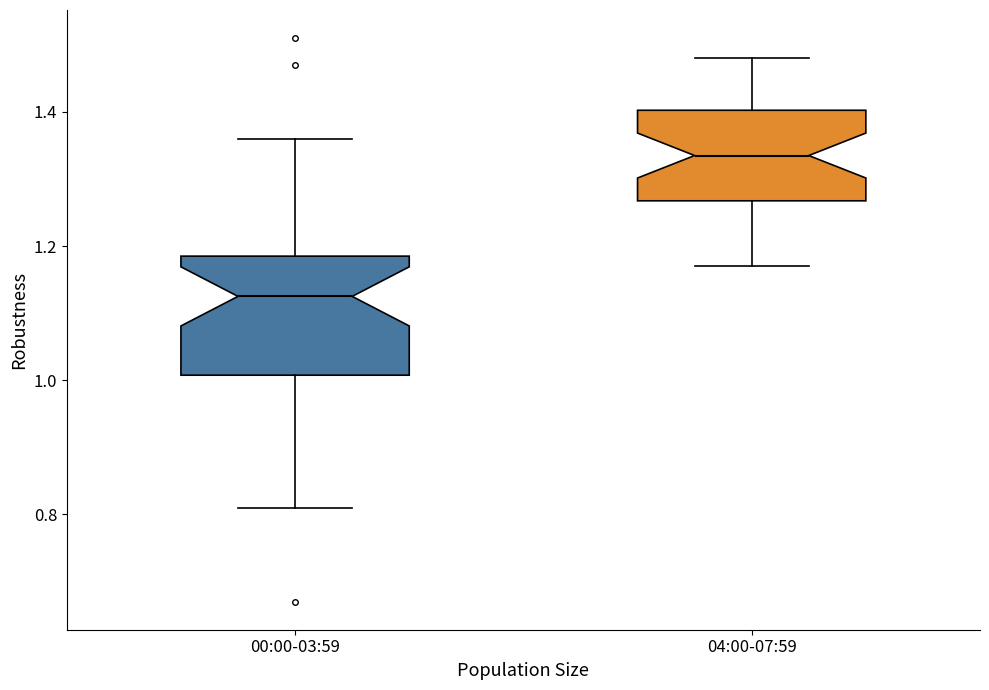

Comparing the boxes themselves (not the whiskers), which one is the tallest?

00:00-03:59